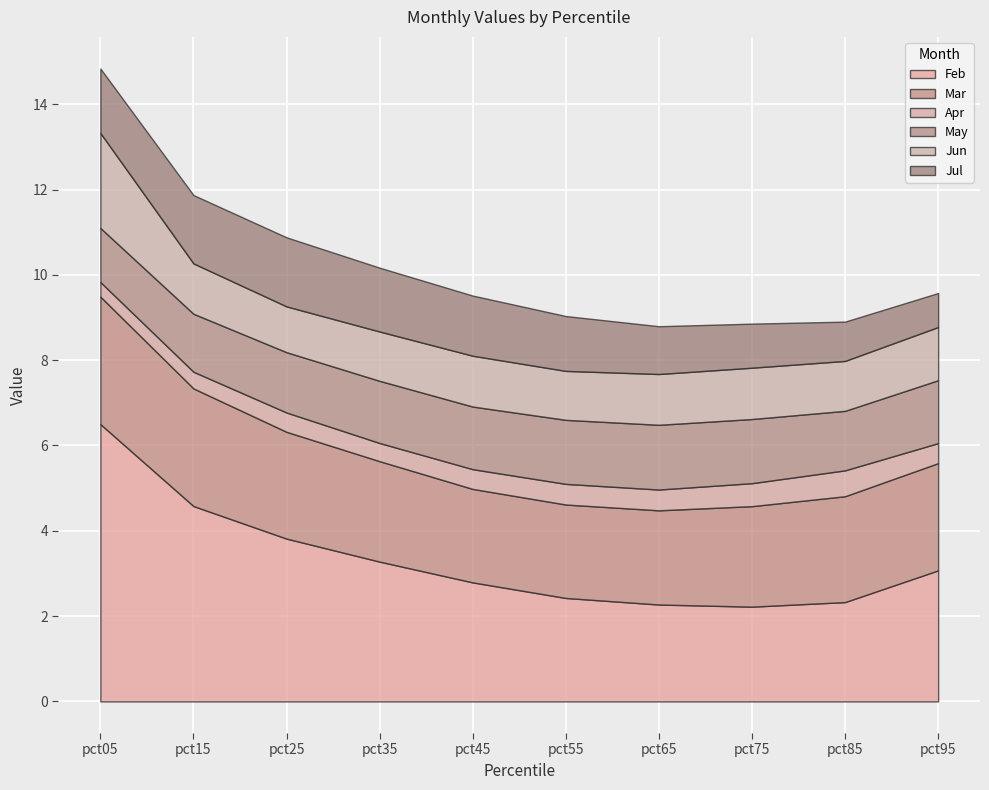

At which category is the sum across all series the highest?

pct05